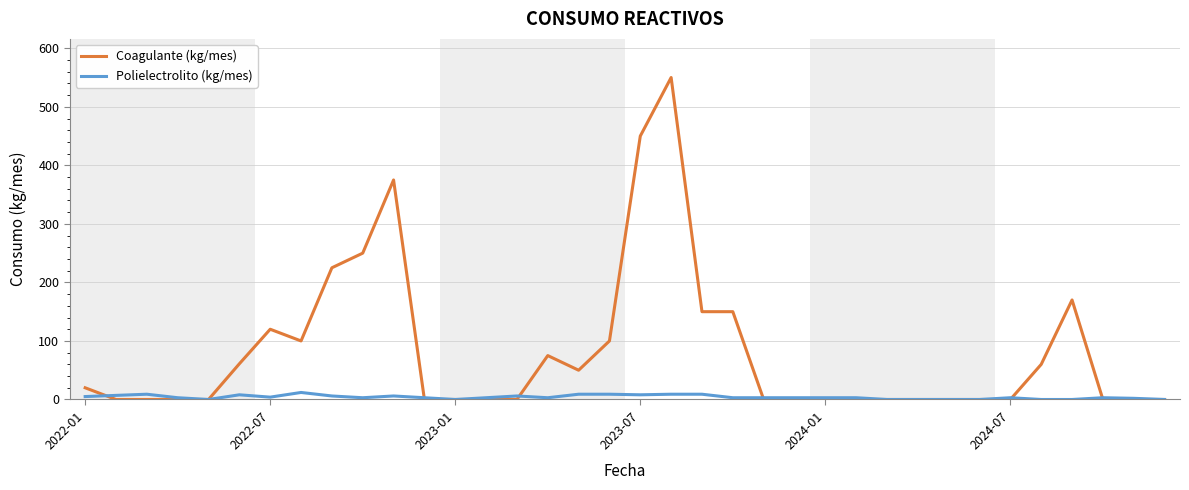

Which series has the largest total across all categories?

Coagulante (kg/mes)